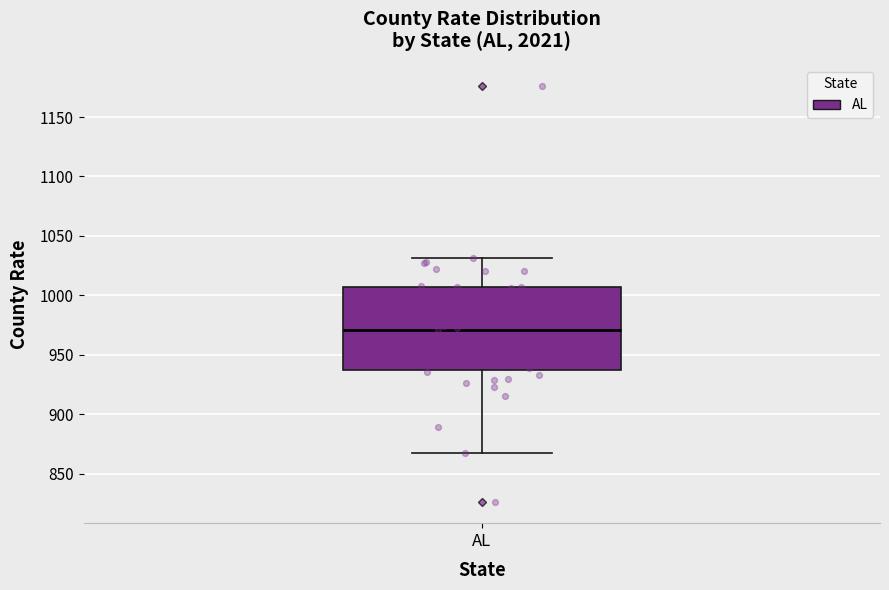

Read this box plot against the y-axis: the position of the median line, the range covered by the box, and the ends of both whiskers. The values are not printed on the chart, so give them approximately, as read against the axis.

median 970, box 940 to 1005, whiskers 870 to 1030